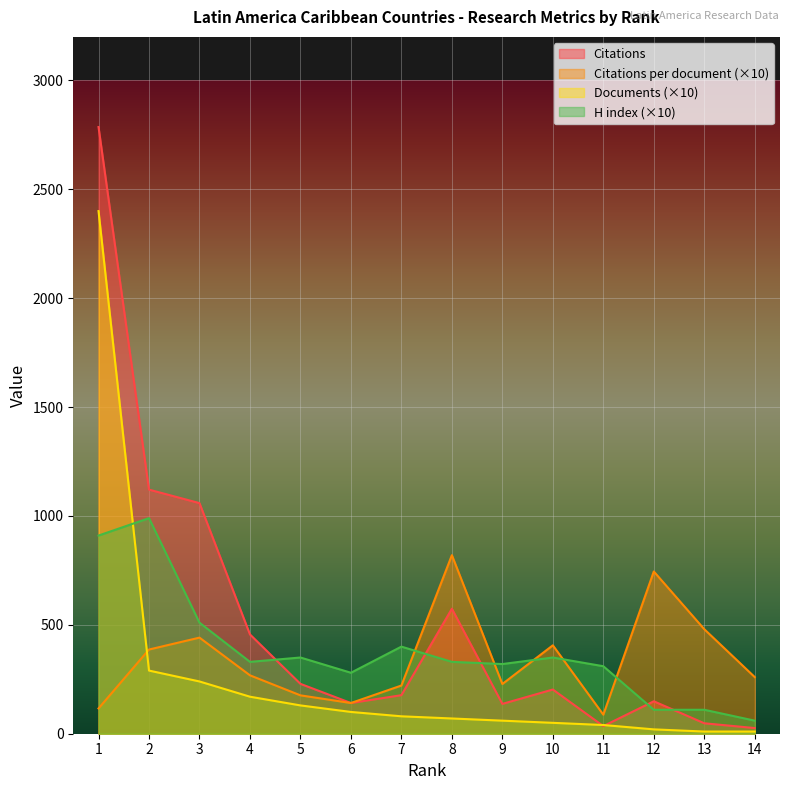

The Documents series shows 70.0 at 8. True or false?

True